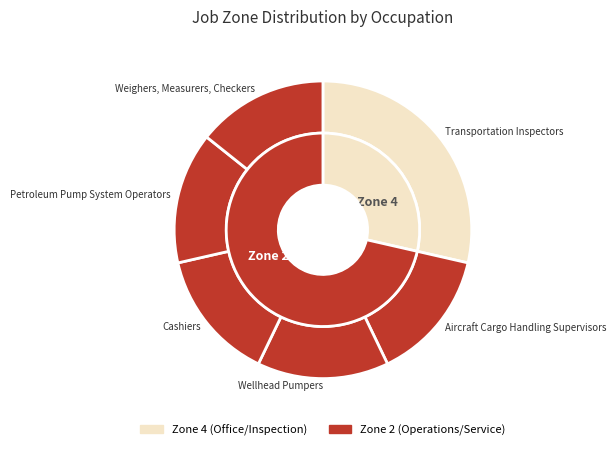

Is Aircraft Cargo Handling Supervisors the majority of the pie?

No